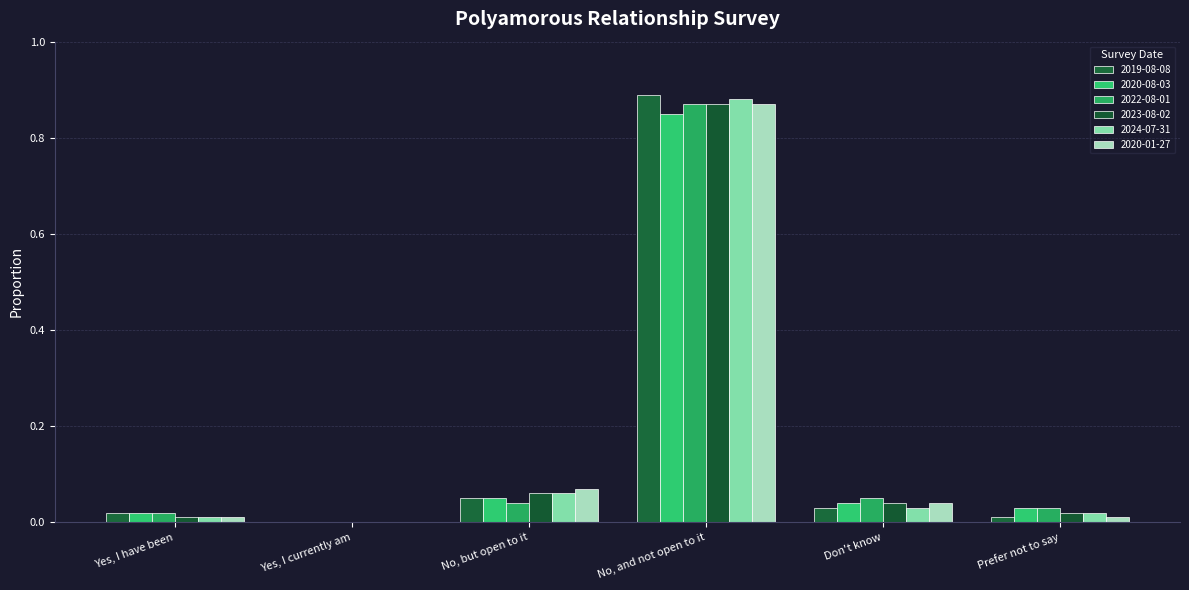

How many categories are shown in the chart?

6